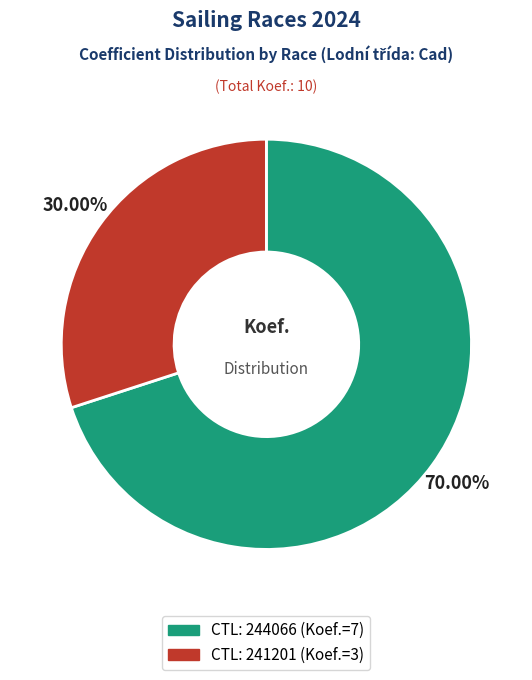

Is there a majority slice in this chart?

Yes